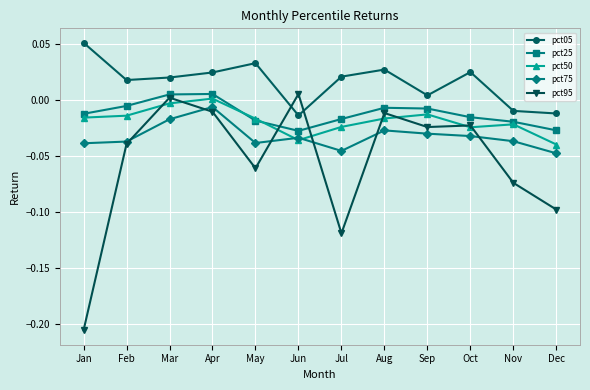

At which category does the chart reach its peak across all series?

Jan